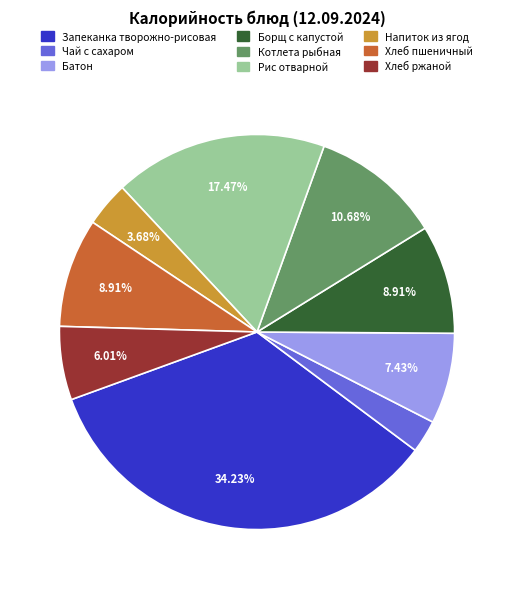

Does Хлеб пшеничный represent more than half of the total?

No